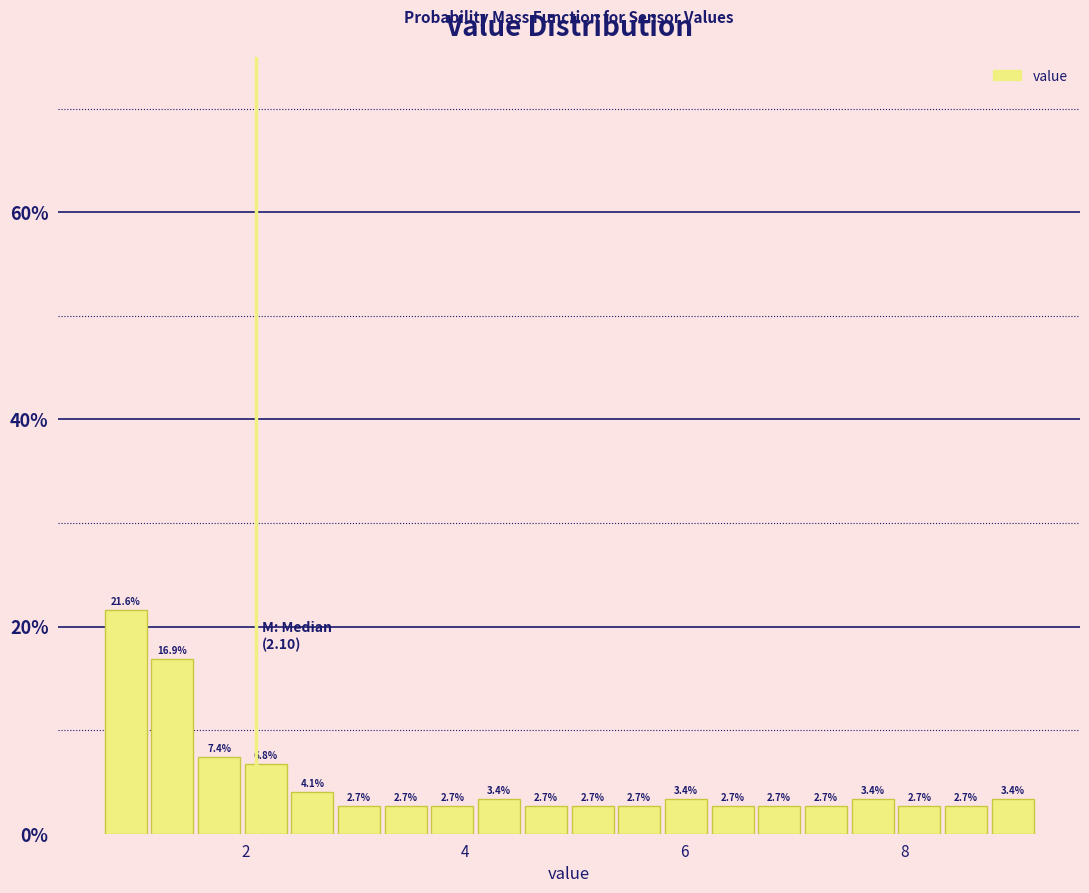

Read against the x-axis, roughly where is the centre of the tallest bar?

1.0